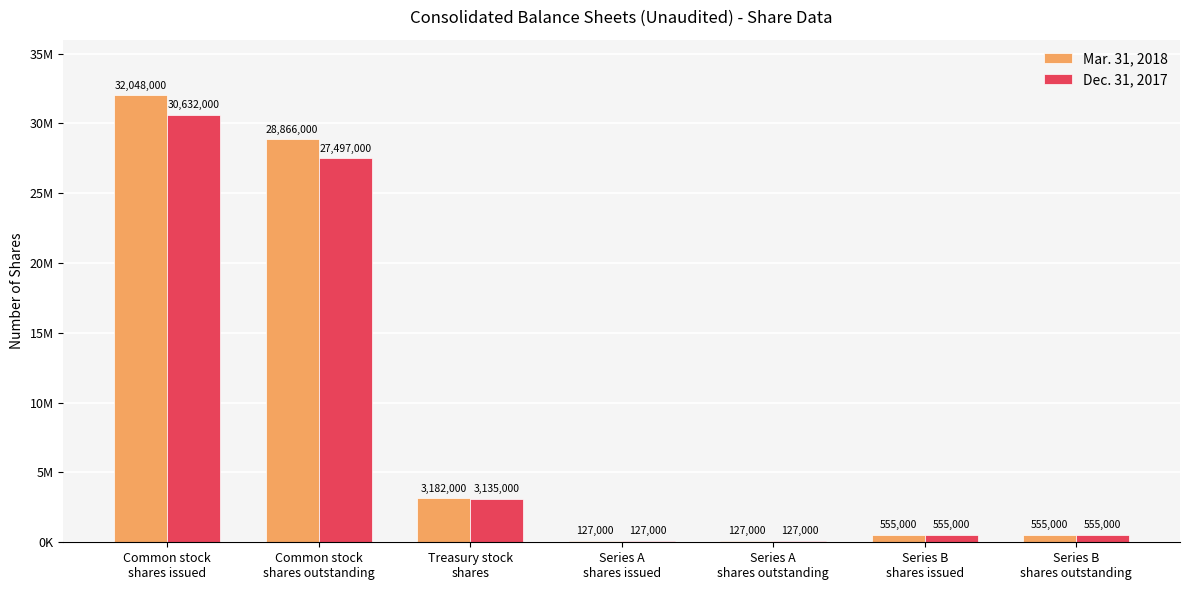

List the labels in order of Dec. 31, 2017 value, largest first.

Common stock
shares issued, Common stock
shares outstanding, Treasury stock
shares, Series B
shares issued, Series B
shares outstanding, Series A
shares issued, Series A
shares outstanding